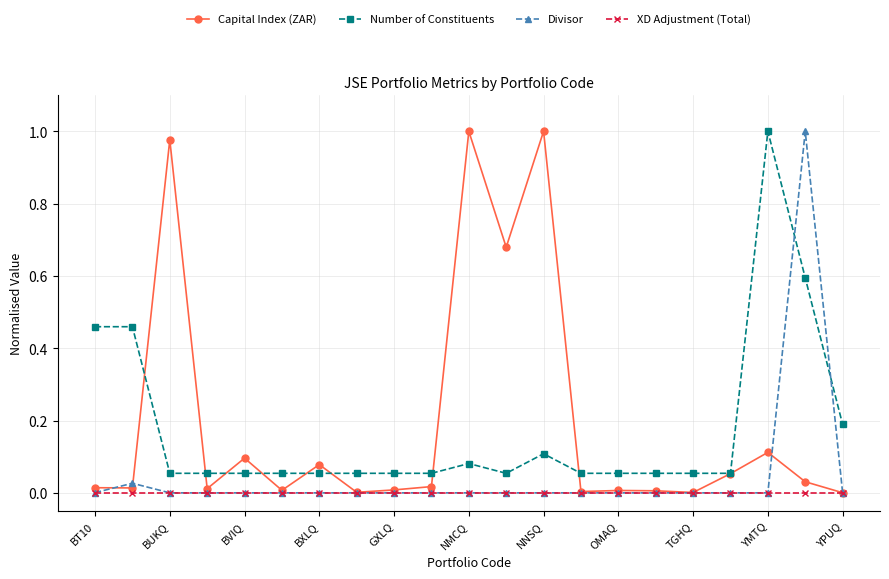

Which series ends up on top after the final intersection of Number of Constituents and Divisor?

Number of Constituents